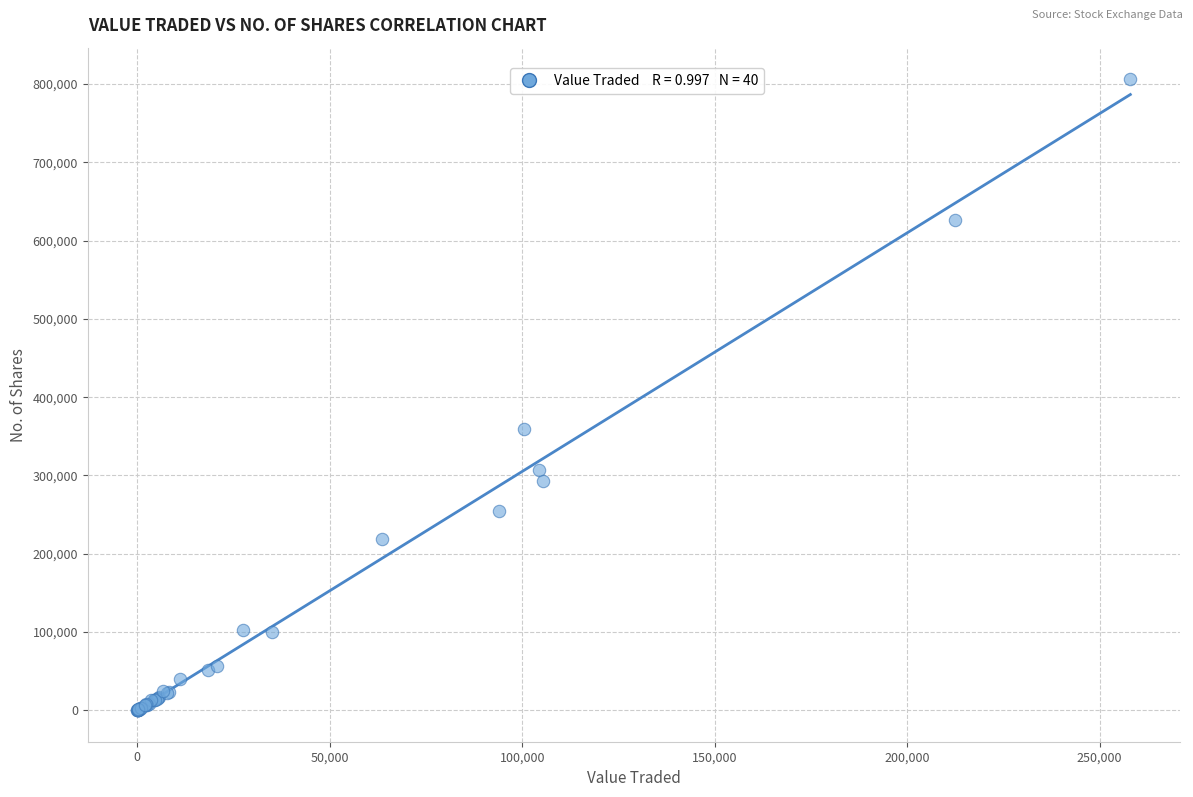

What Y value in the scatter plot is closest to 403183?

359062